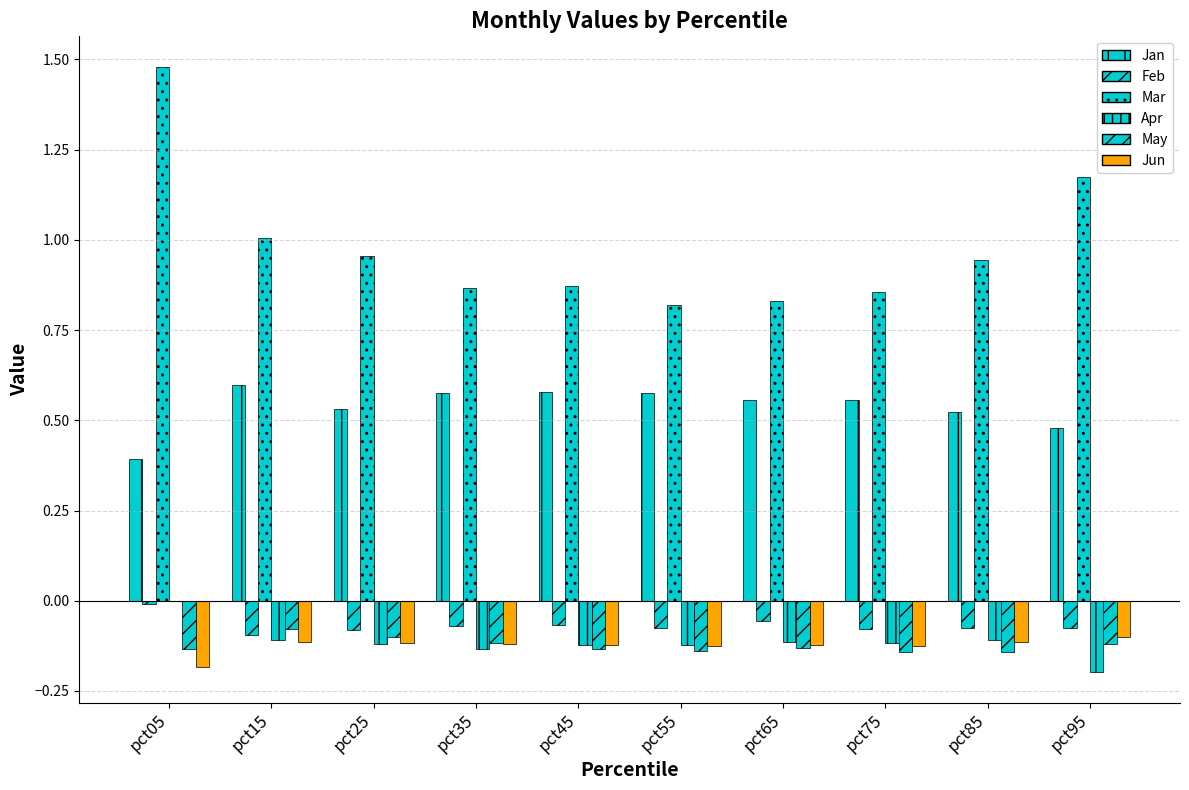

What is the value of the Jan bar at the 2nd from the left?

0.6